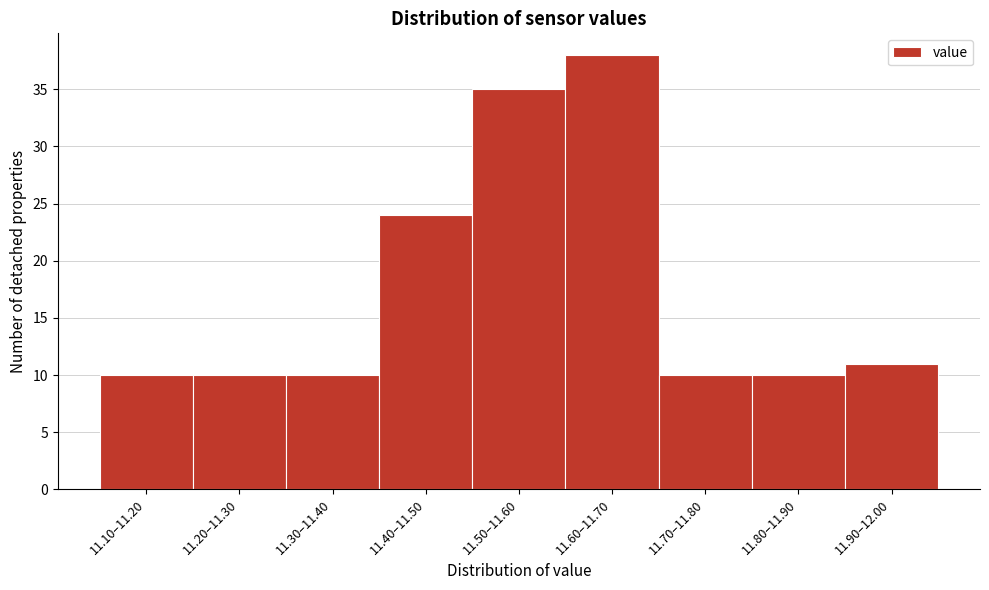

Reading left to right, list all the values displayed in this chart.

11.10–11.20=10	11.20–11.30=10	11.30–11.40=10	11.40–11.50=24	11.50–11.60=35	11.60–11.70=38	11.70–11.80=10	11.80–11.90=10	11.90–12.00=11